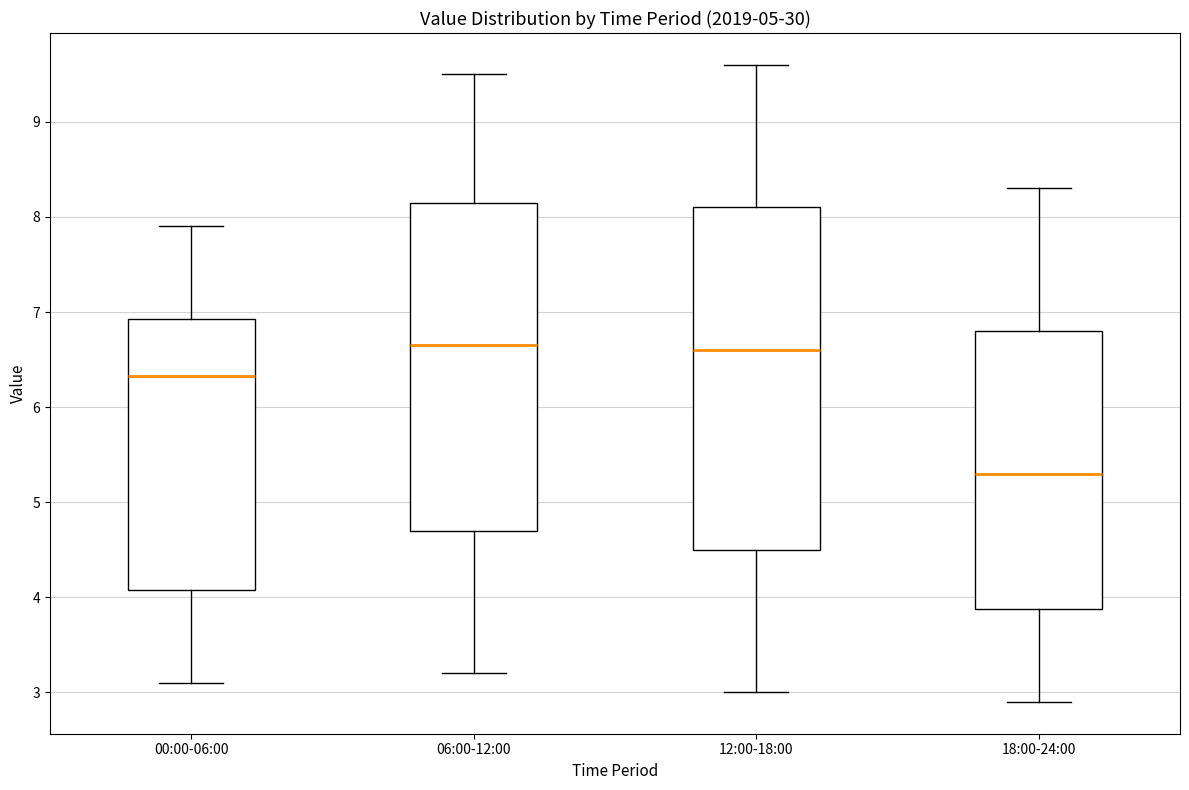

Which box is the tallest, from its lower edge to its upper edge?

12:00-18:00